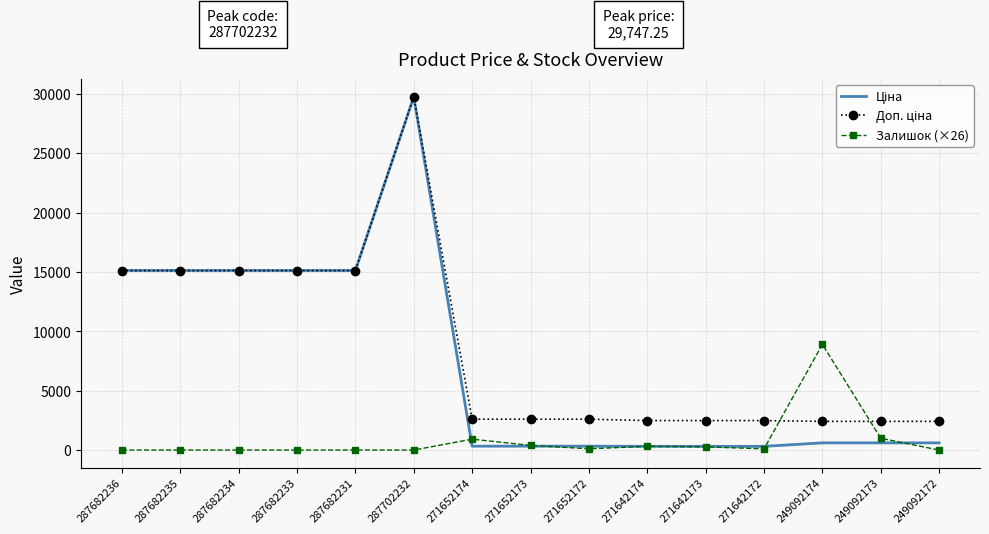

The Залишок (×26) series shows 313.1 at 271642174. True or false?

True